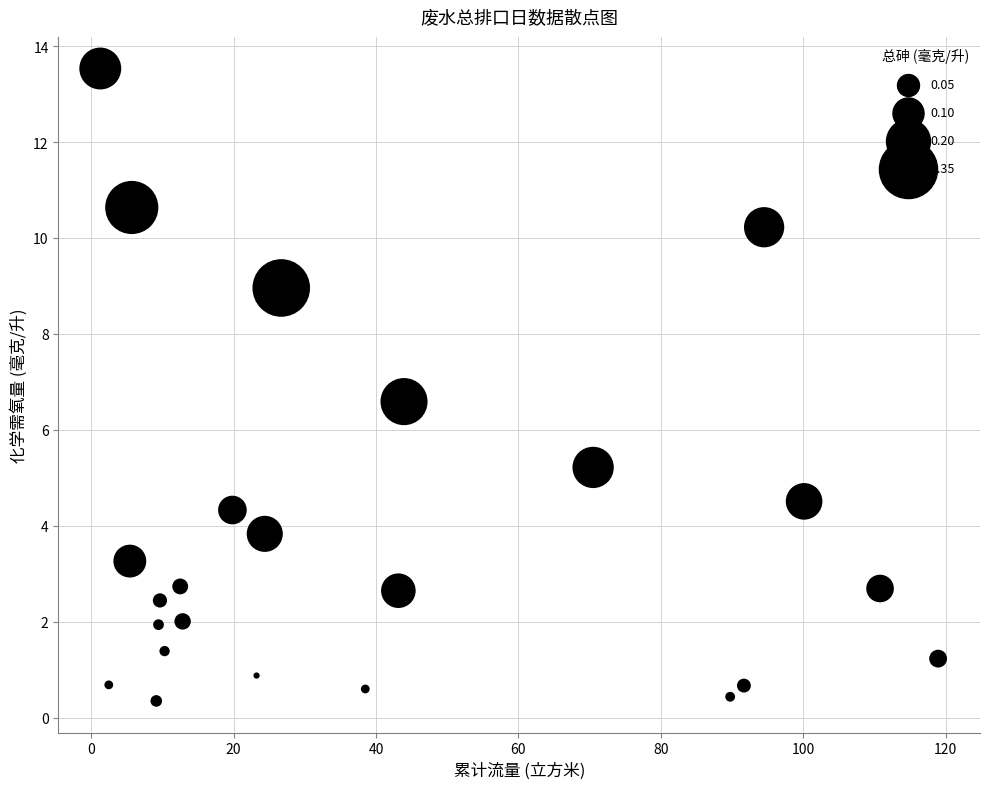

What is the range of Y values (max minus min)?

13.2